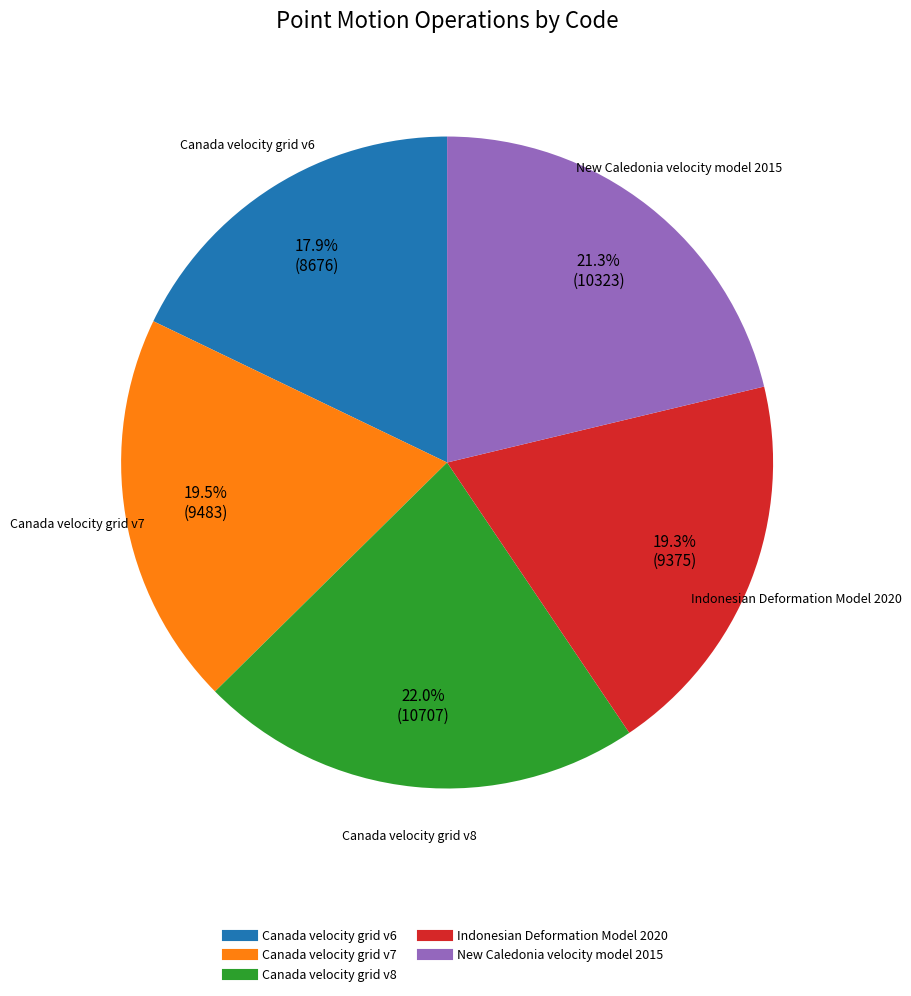

Which has a higher value, New Caledonia velocity model 2015 or Canada velocity grid v7?

New Caledonia velocity model 2015